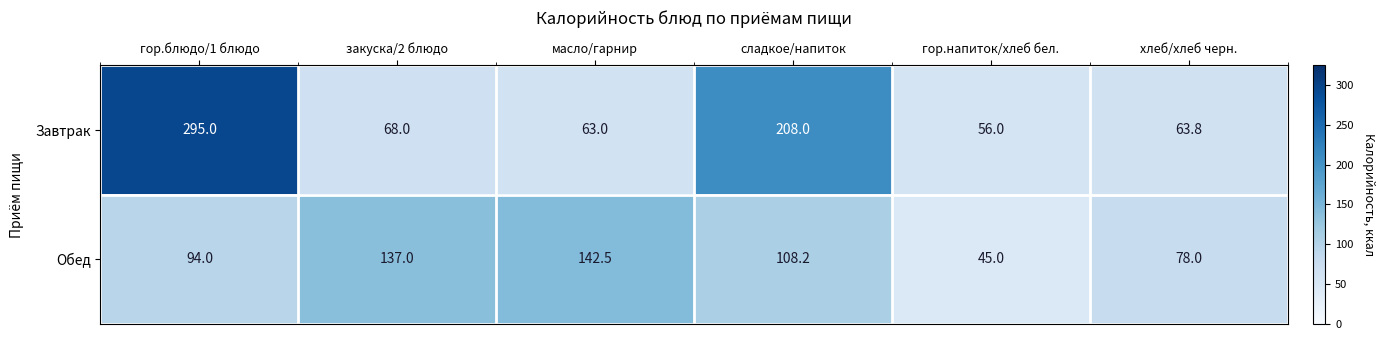

At which label is Обед closest to 93?

гор.блюдо/1 блюдо